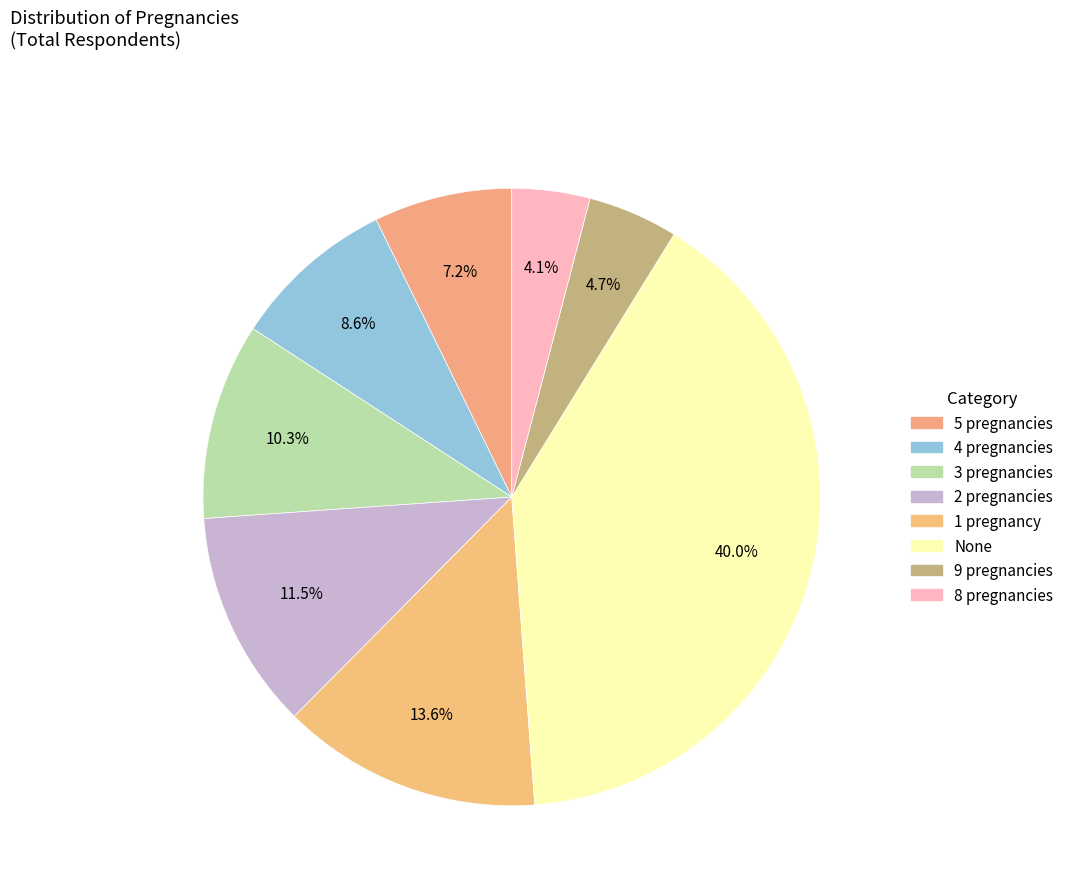

The 3 slice represents 10% of the pie. True or false?

True